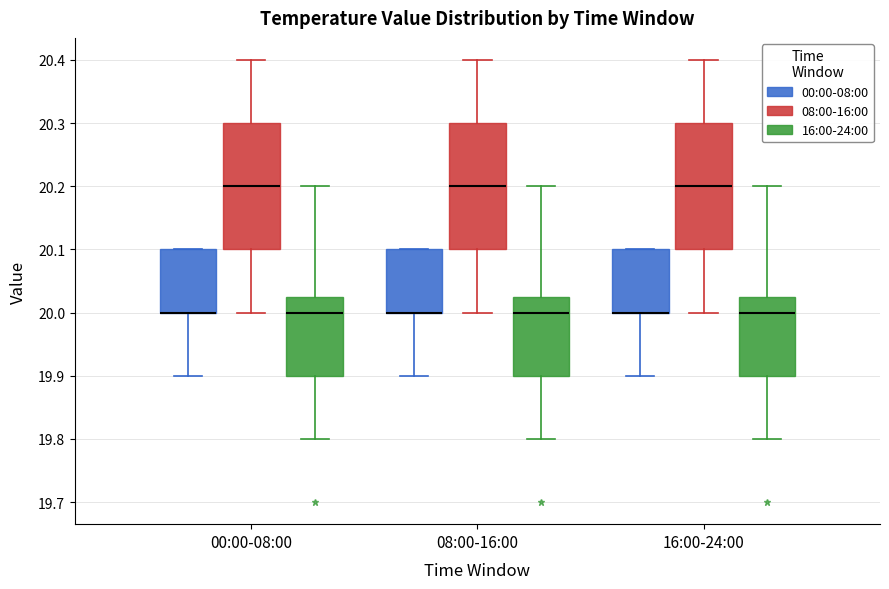

Reading left to right, transcribe this box plot: for each box, give where its median line is, the range the box spans, and where its two whiskers end, as read against the y-axis. The values are not printed on the chart, so give them approximately, as read against the axis.

00:00-08:00 (00:00-08:00): median 20.00 (drawn on the box's lower edge), box 20.00 to 20.10, whiskers 19.90 to 20.10
00:00-08:00 (08:00-16:00): median 20.20, box 20.10 to 20.30, whiskers 20.00 to 20.40
00:00-08:00 (16:00-24:00): median 20.00, box 19.90 to 20.03, whiskers 19.80 to 20.20
08:00-16:00 (00:00-08:00): median 20.00 (drawn on the box's lower edge), box 20.00 to 20.10, whiskers 19.90 to 20.10
08:00-16:00 (08:00-16:00): median 20.20, box 20.10 to 20.30, whiskers 20.00 to 20.40
08:00-16:00 (16:00-24:00): median 20.00, box 19.90 to 20.03, whiskers 19.80 to 20.20
16:00-24:00 (00:00-08:00): median 20.00 (drawn on the box's lower edge), box 20.00 to 20.10, whiskers 19.90 to 20.10
16:00-24:00 (08:00-16:00): median 20.20, box 20.10 to 20.30, whiskers 20.00 to 20.40
16:00-24:00 (16:00-24:00): median 20.00, box 19.90 to 20.03, whiskers 19.80 to 20.20